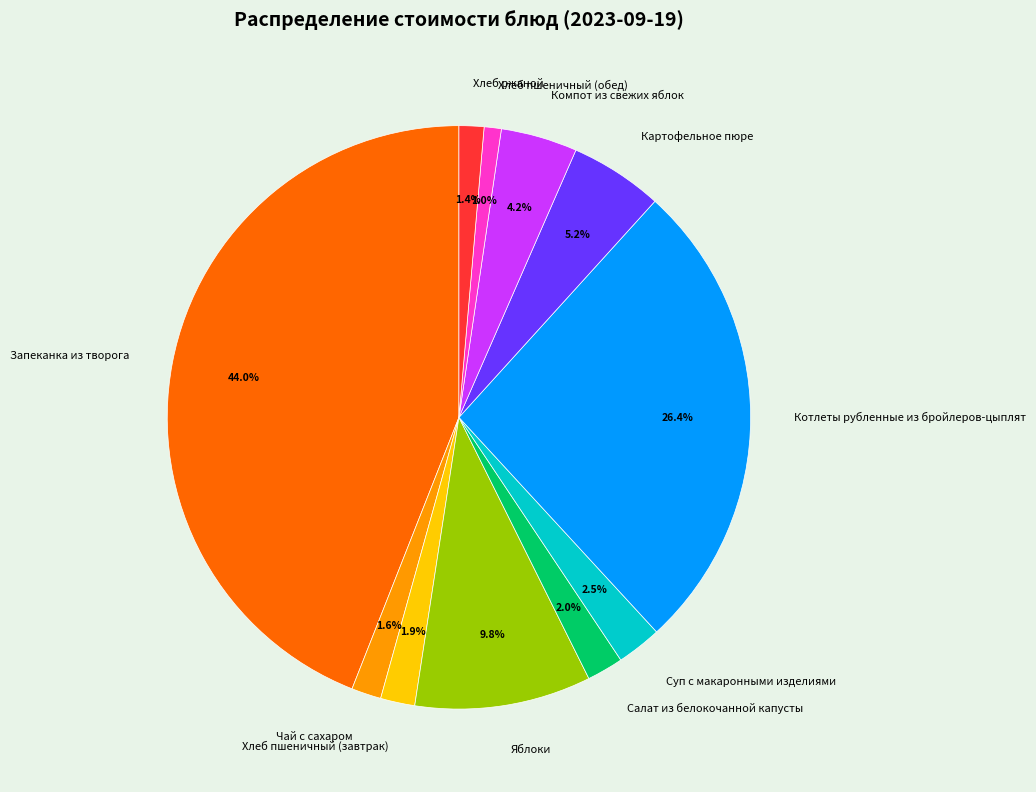

What is the total percentage of Суп с макаронными изделиями and Компот из свежих яблок?

6.7%